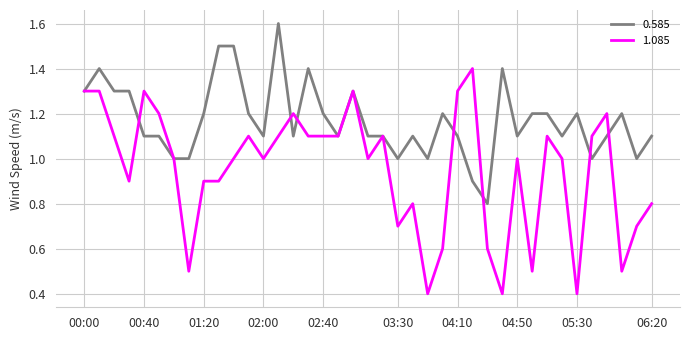

What is the lowest value of the 1.085 series?

0.4